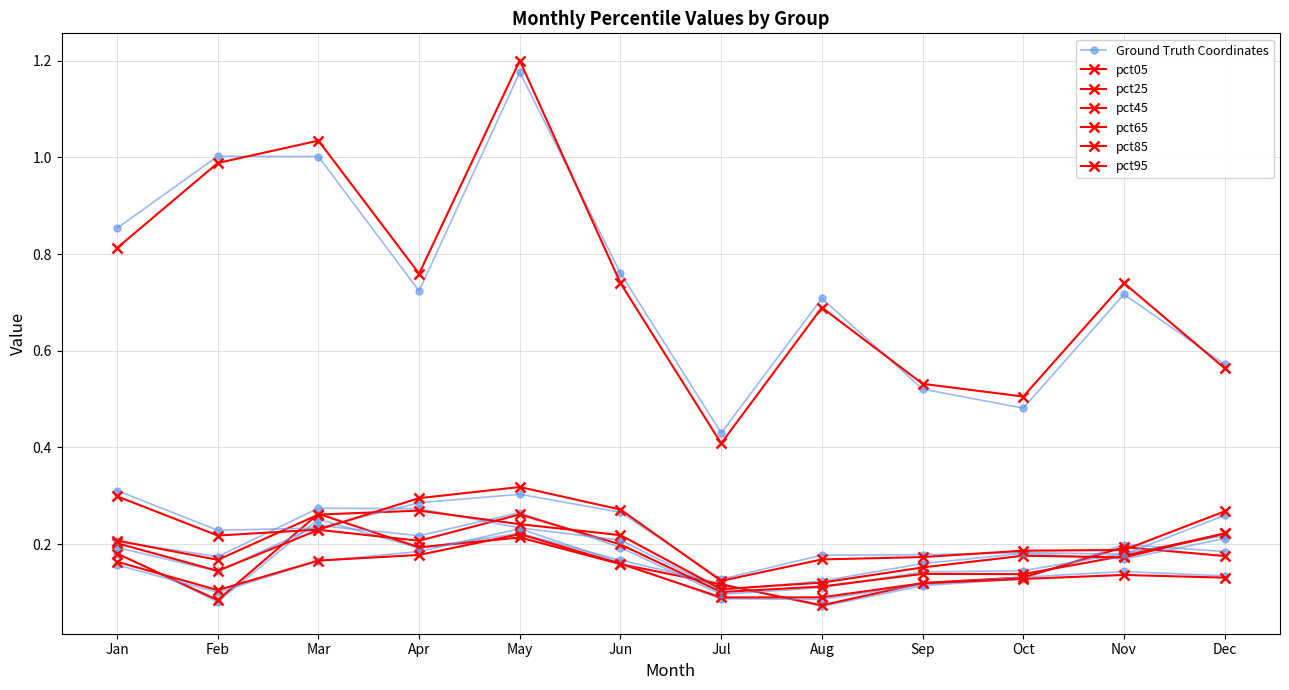

True or false: pct45 and pct25 cross at least once.

False